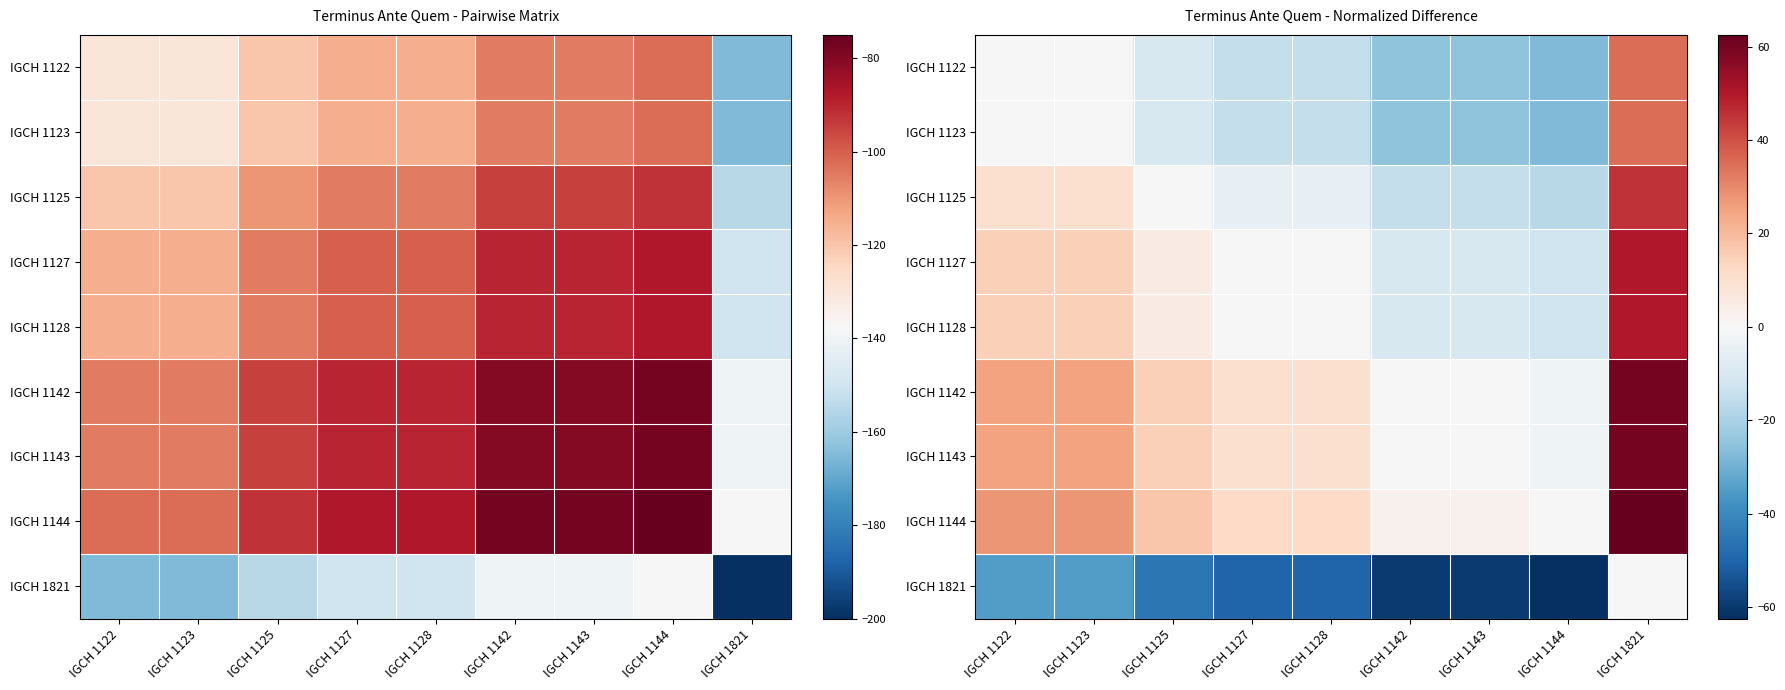

What is the average value of the IGCH 1122 series?

-9.2